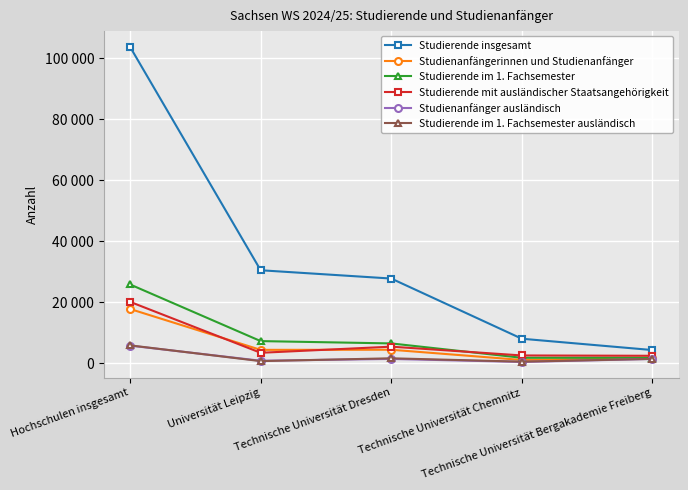

True or false: Studienanfängerinnen und Studienanfänger and Studierende im 1. Fachsemester intersect in this chart.

False